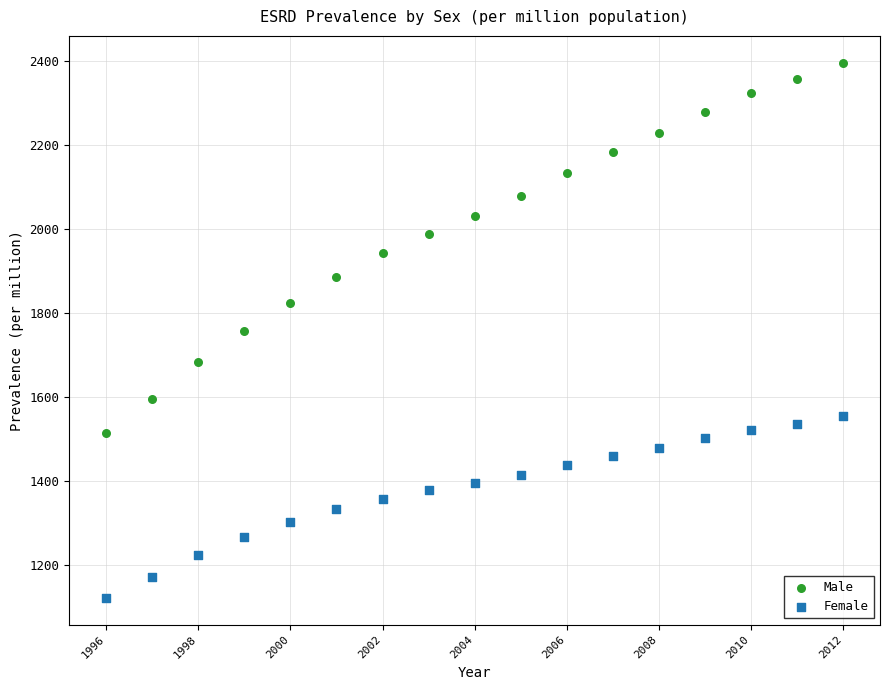

Which series reaches the maximum Y coordinate?

Male